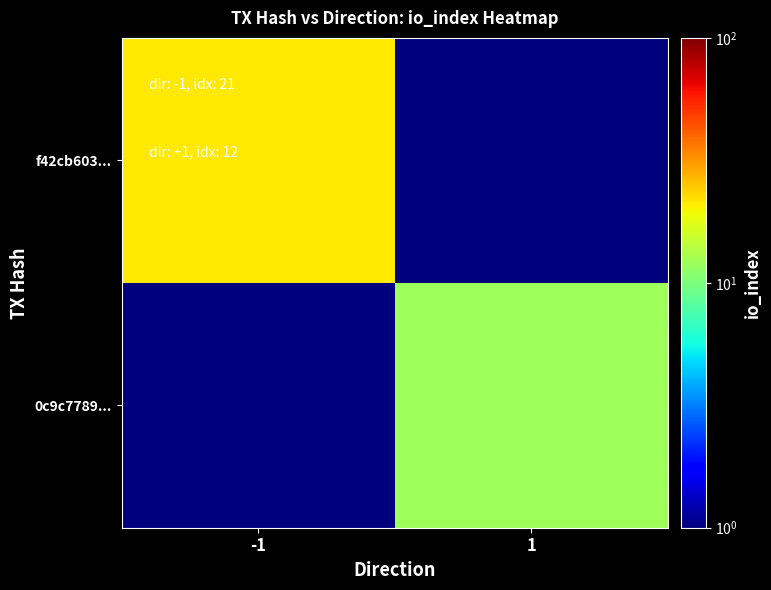

Rank the series at 1 from highest to lowest value.

0c9c7789..., f42cb603...